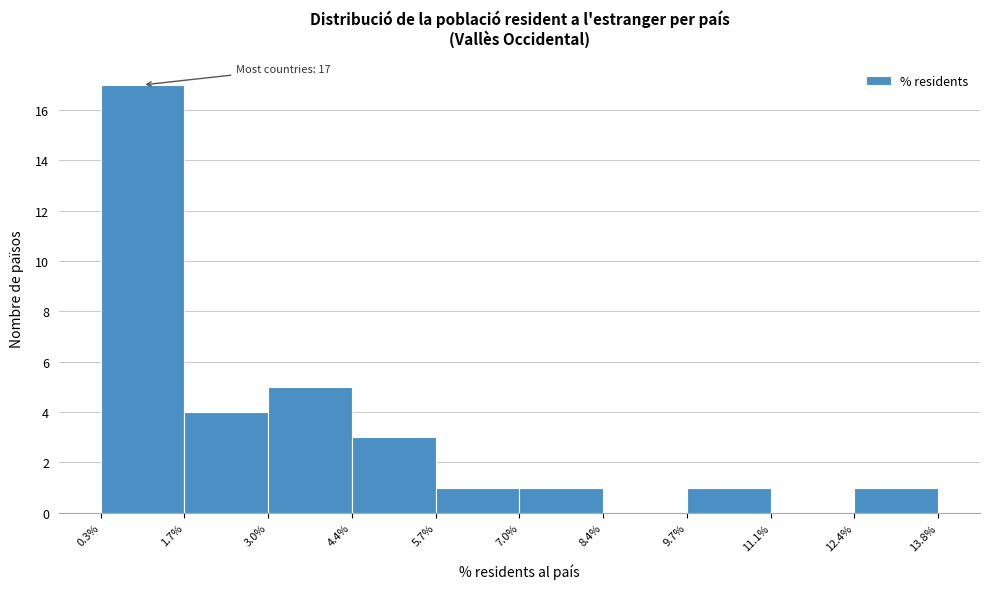

Over which range of the x-axis is the bar tallest?

0.3% to 1.7%